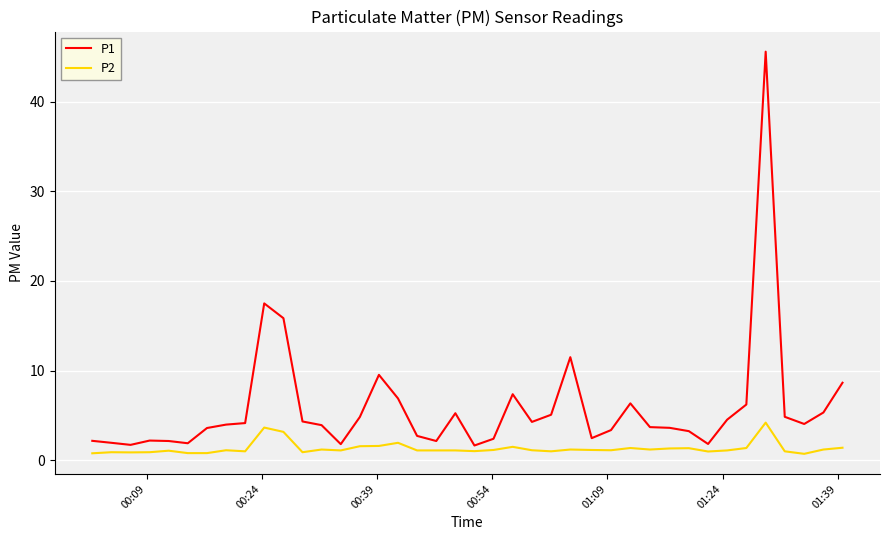

What is the difference between the maximum and minimum values in the P2 series?

3.5